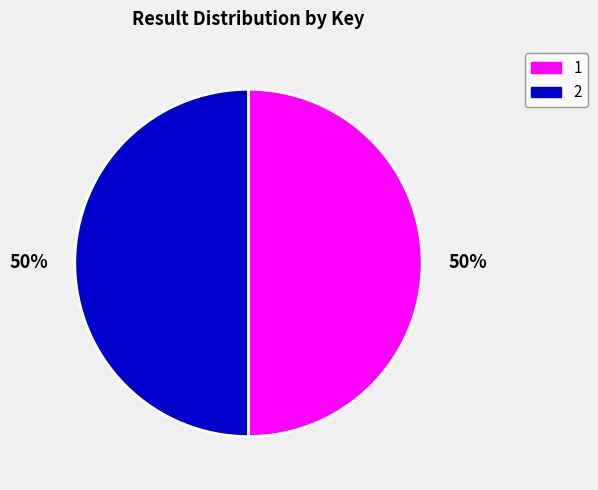

To the nearest percent, what is the average slice percentage?

50%